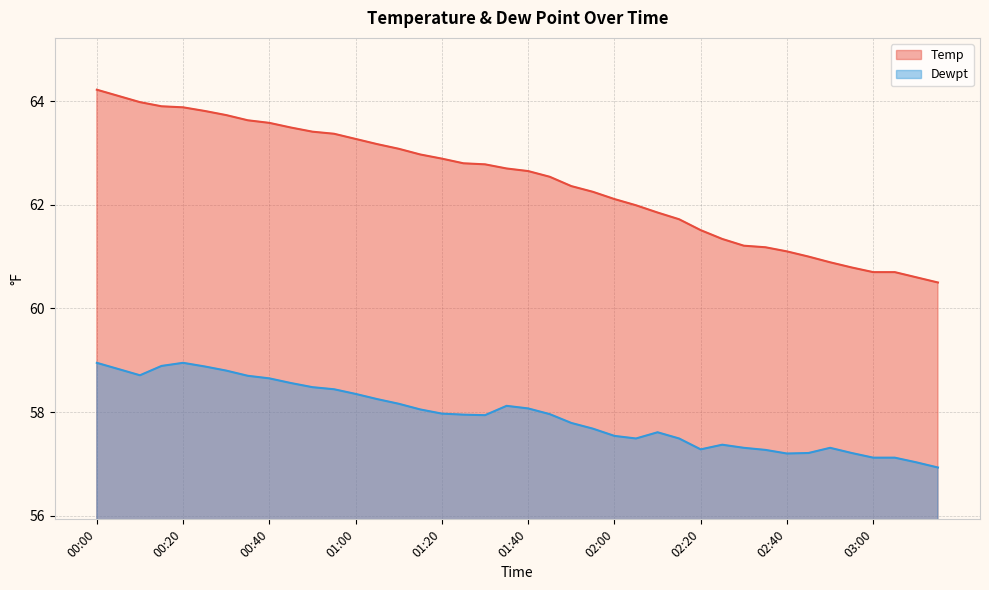

At which category does the chart reach its minimum across all series?

03:15